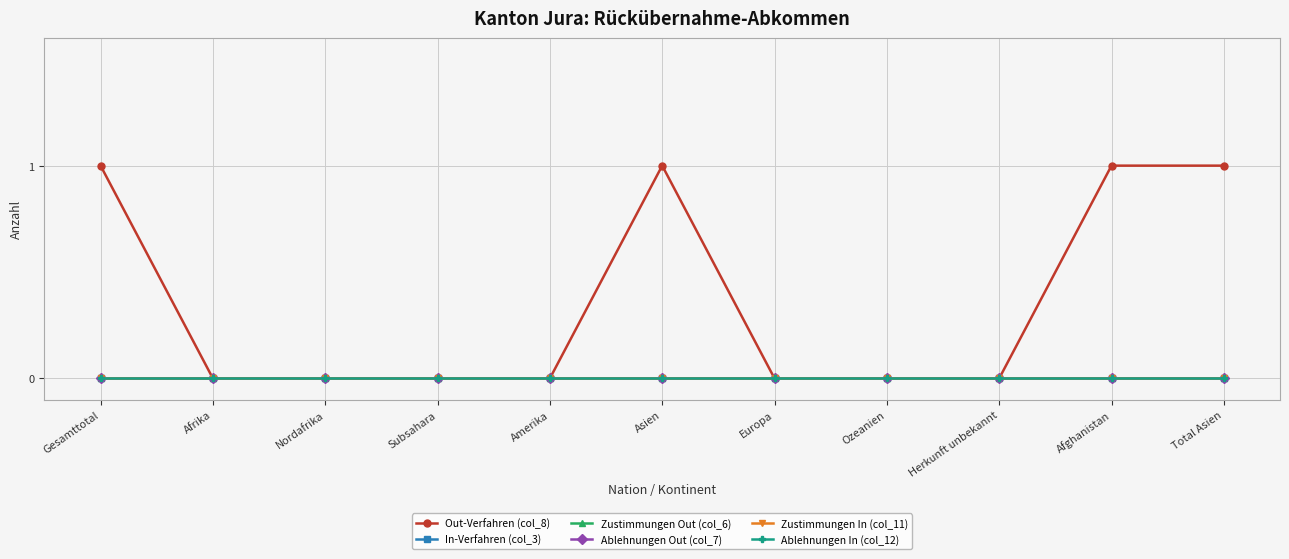

Does the chart have visible grid lines?

Yes